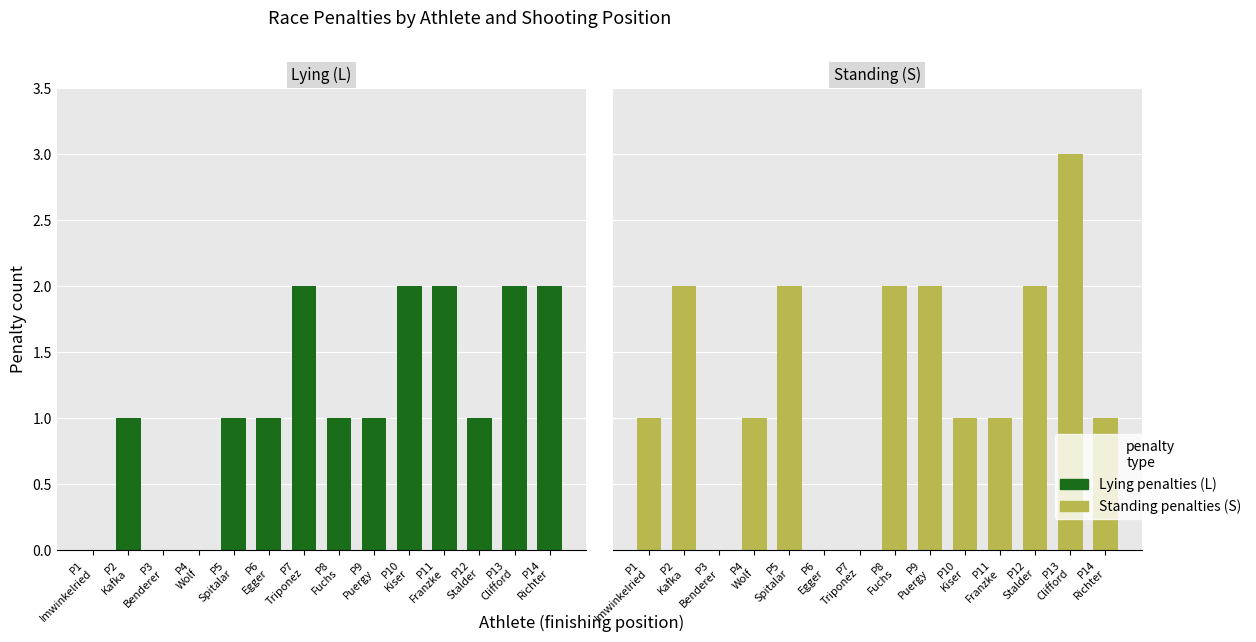

Which category has the highest value in the Lying penalties (L) series?

P7
Triponez